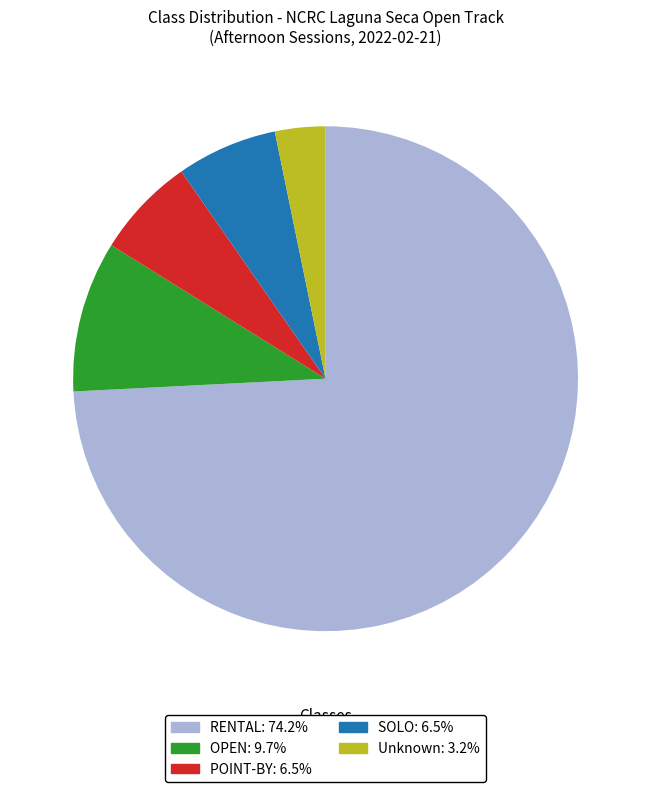

Does any single category account for the majority?

Yes